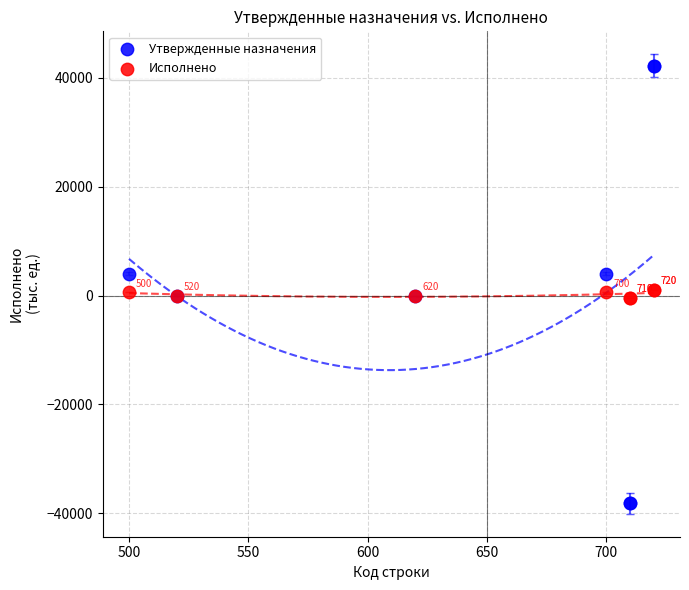

Which series contains the lowest Y value?

Утвержденные назначения